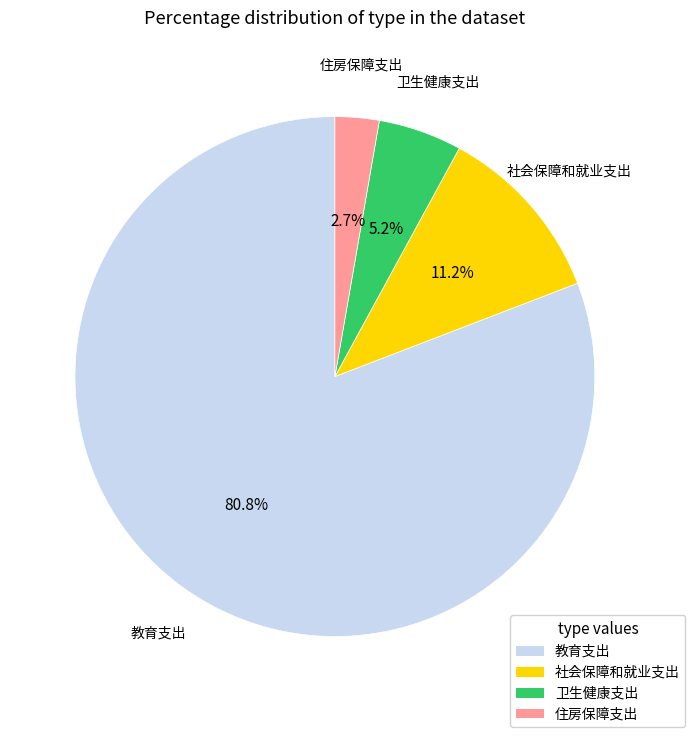

Rank the categories by value from highest to lowest.

教育支出, 社会保障和就业支出, 卫生健康支出, 住房保障支出